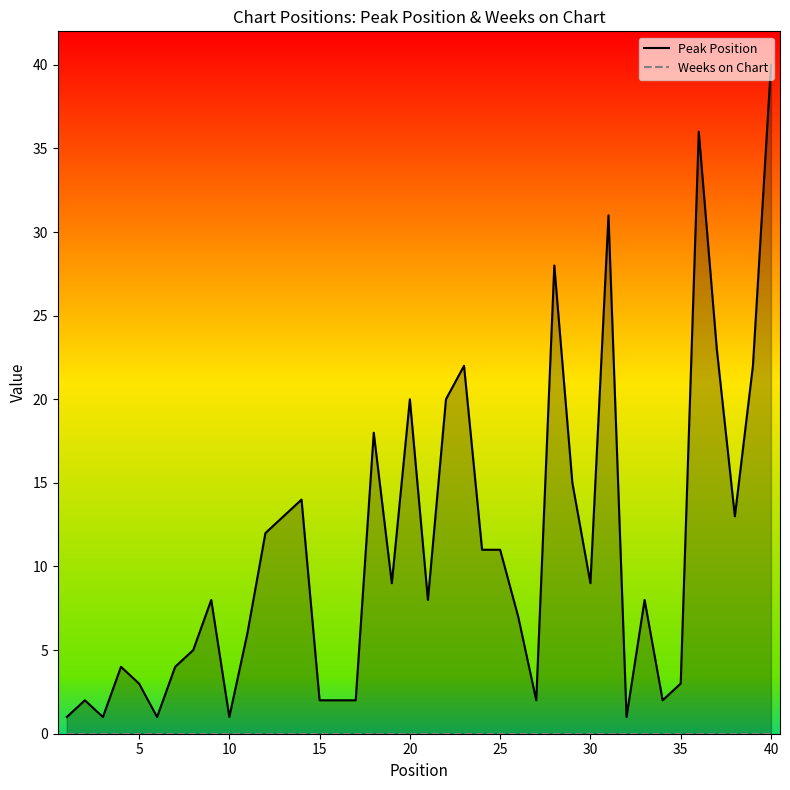

At how many categories does at least one series exceed 25?

4